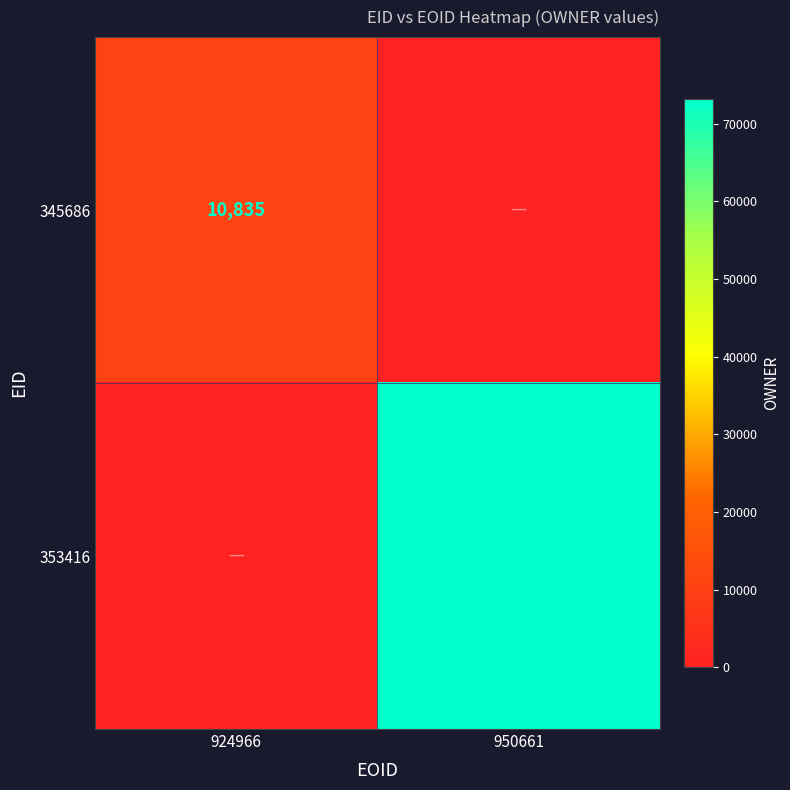

How many distinct data groups are displayed?

2